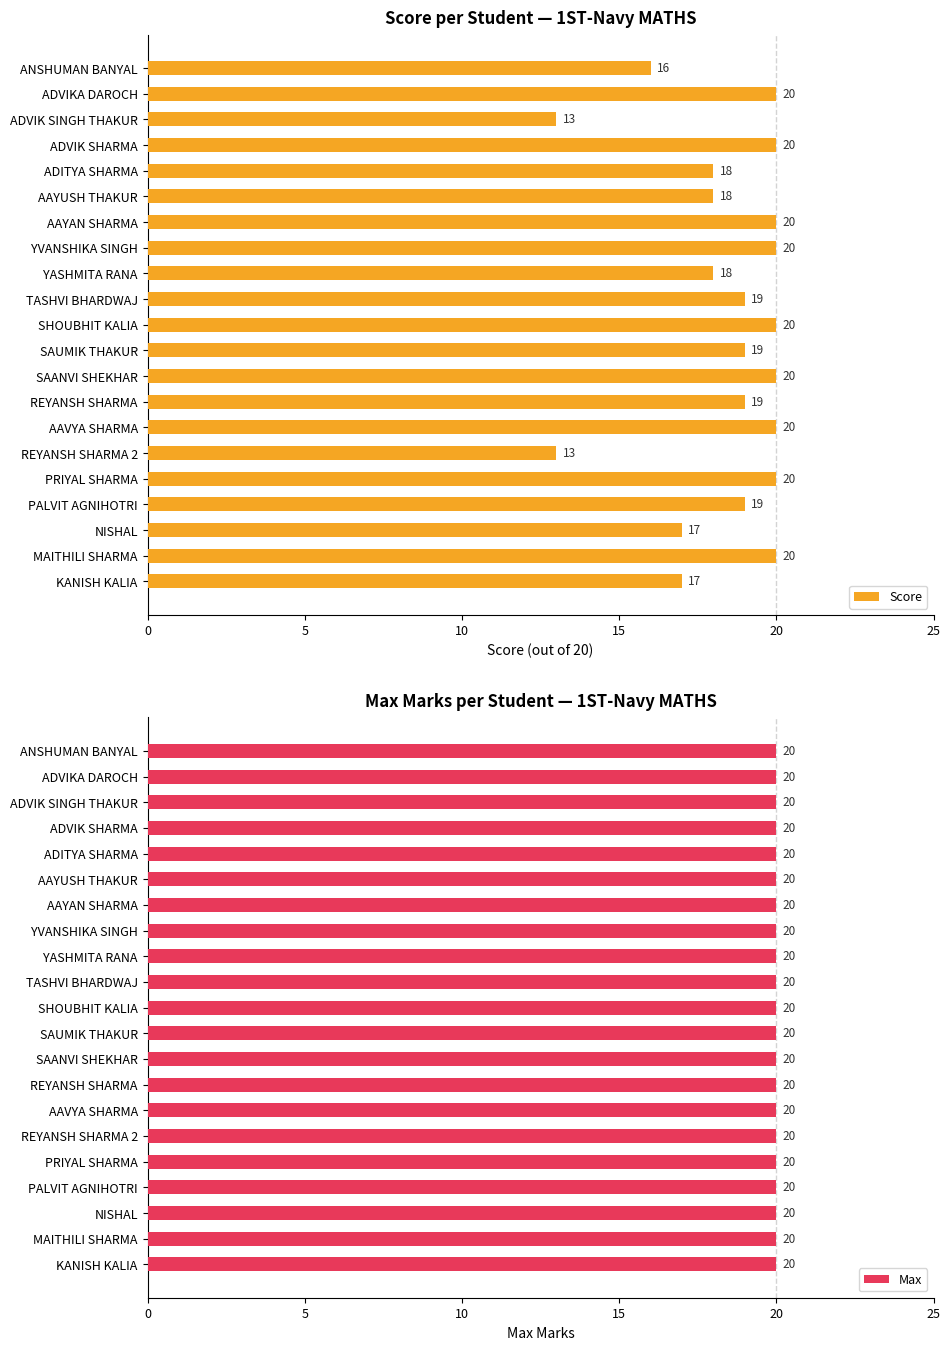

What is the highest value of the Score series?

20